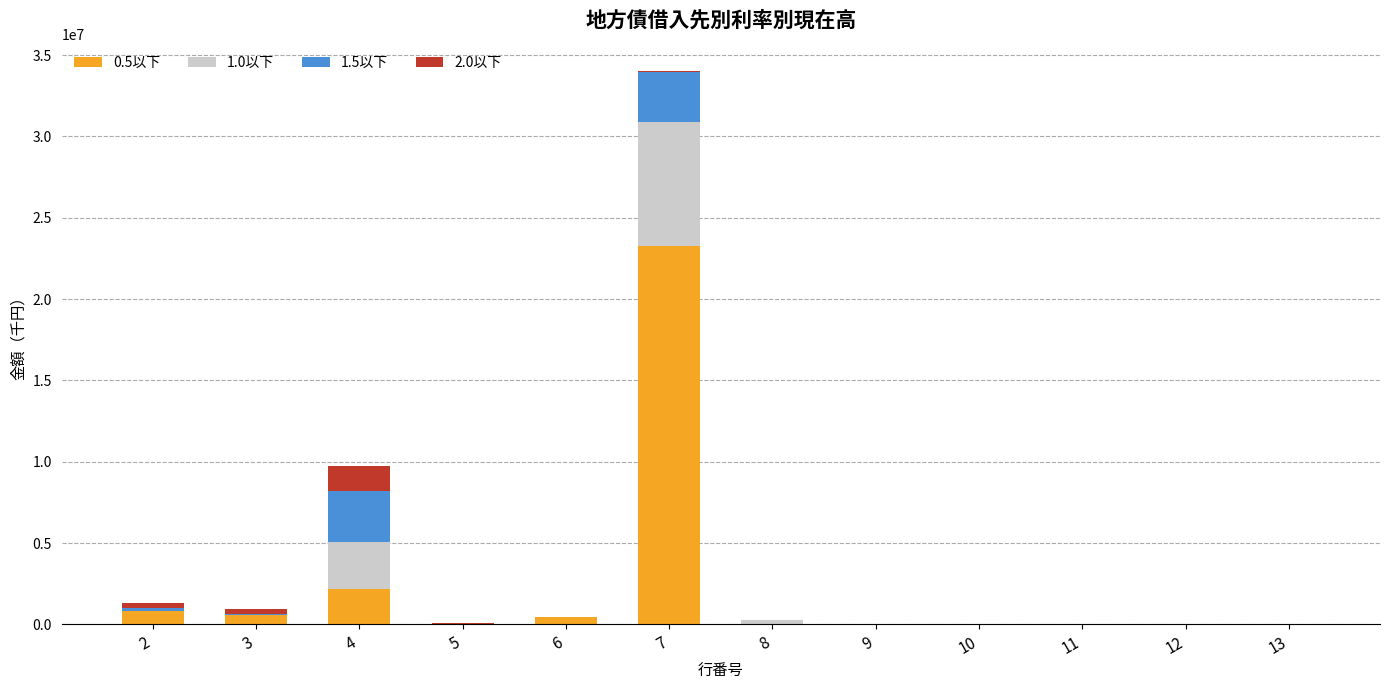

What are all the series names shown in the legend?

0.5以下, 1.0以下, 1.5以下, 2.0以下